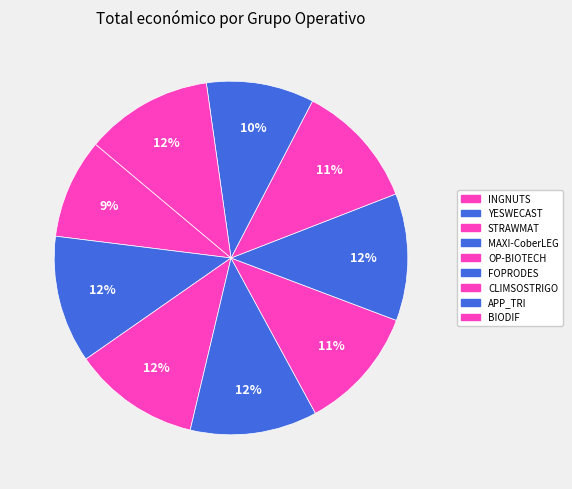

Combined, what portion of the pie is APP_TRI and CLIMSOSTRIGO?

21.3%